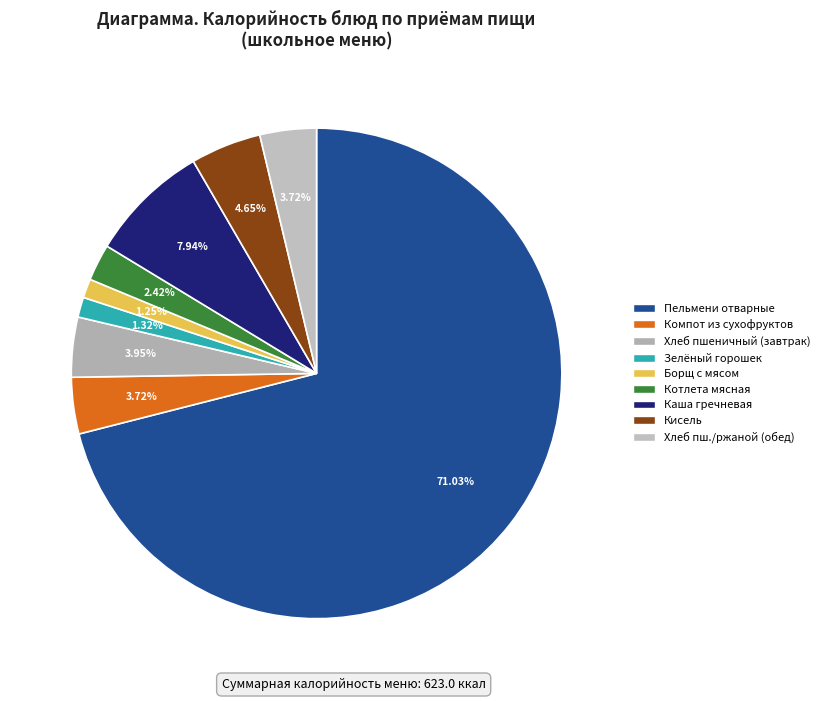

Count the number of slices in the pie.

9